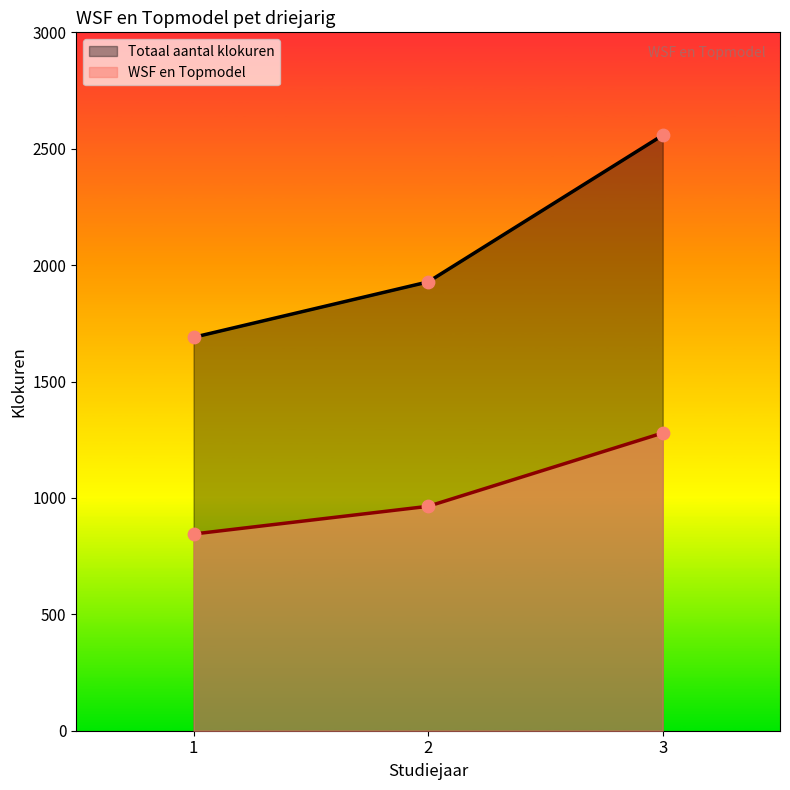

Which series has the widest spread of Y values?

Totaal aantal klokuren